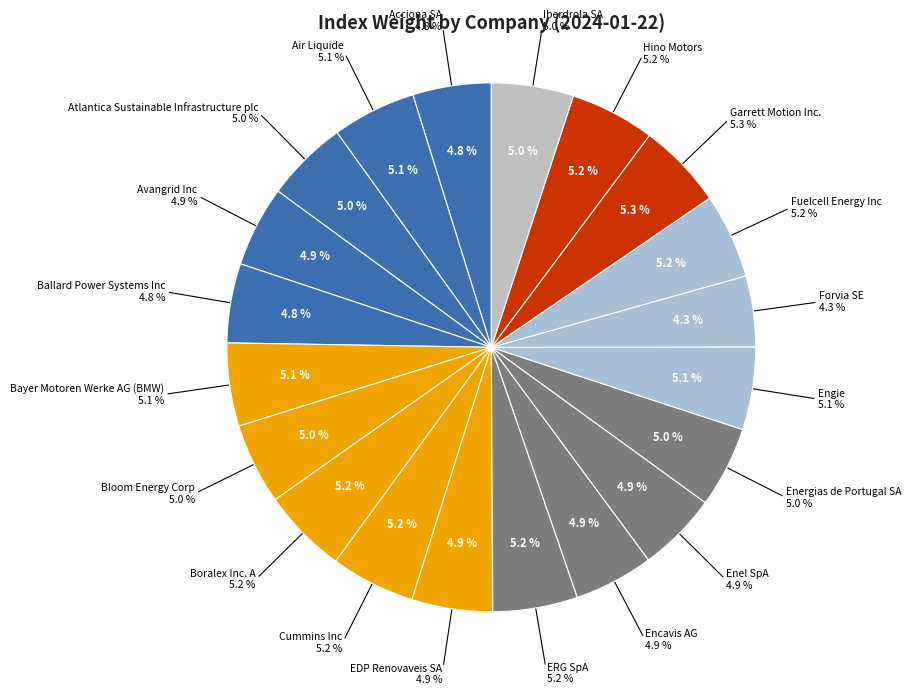

True or false: Hino Motors accounts for 5% of the total.

True